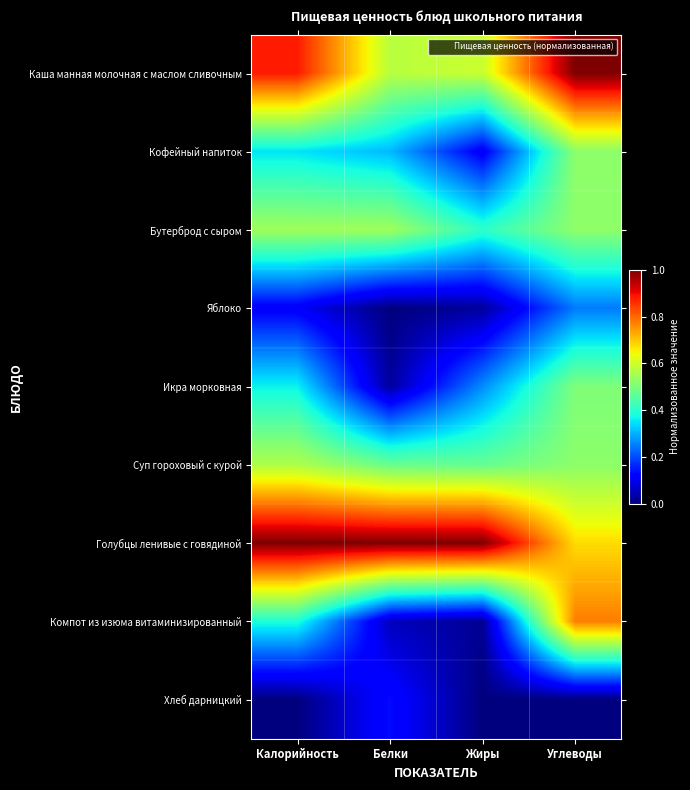

Which series has the largest range (max minus min)?

Компот из изюма витаминизированный